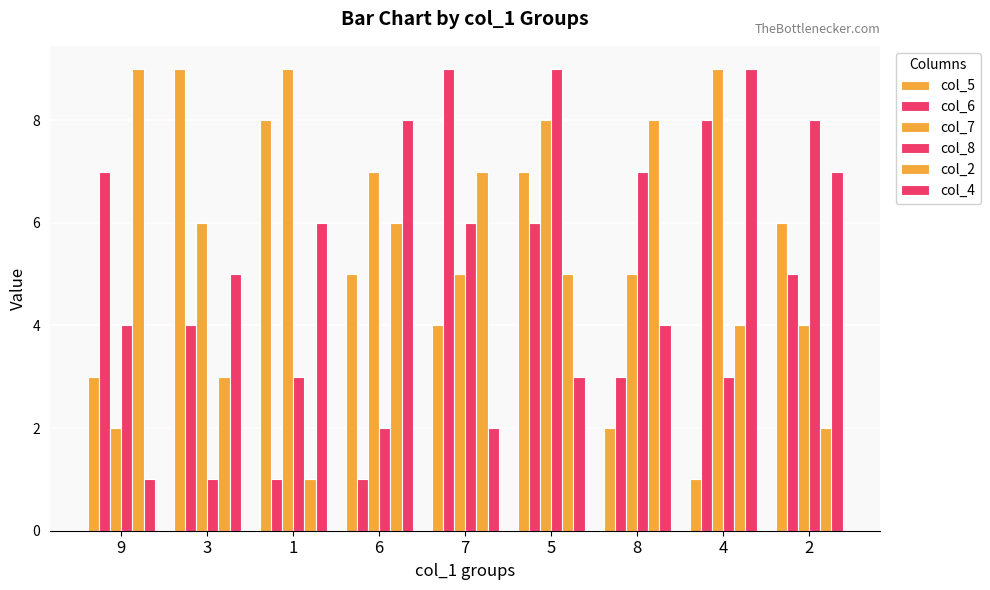

How many categories are shown in the chart?

9